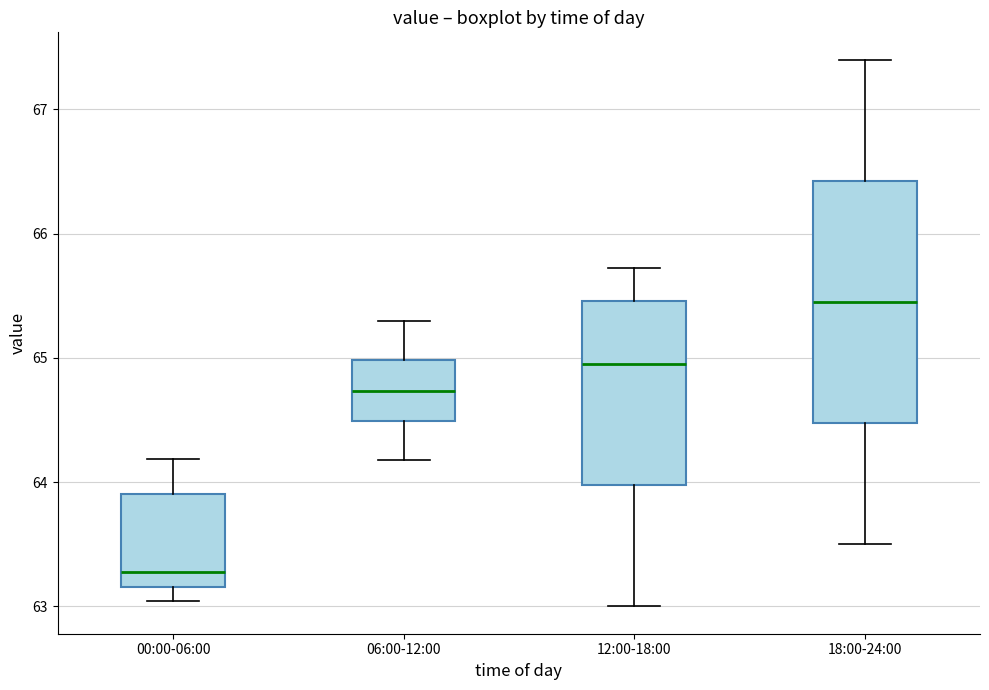

Comparing the boxes themselves (not the whiskers), which one is the tallest?

18:00-24:00